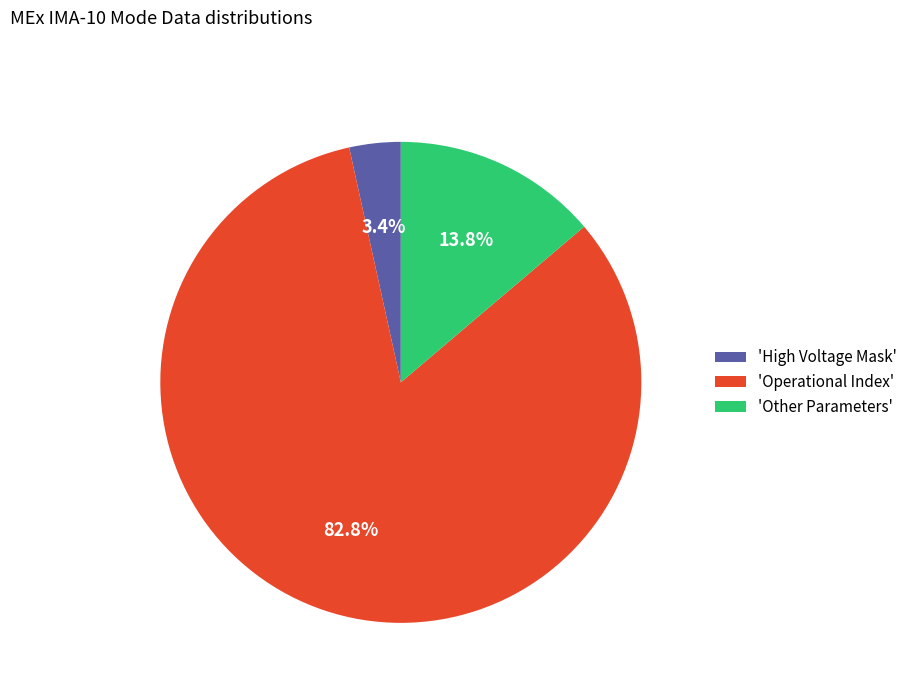

What percentage do 'Operational Index' and 'Other Parameters' together represent?

96.6%